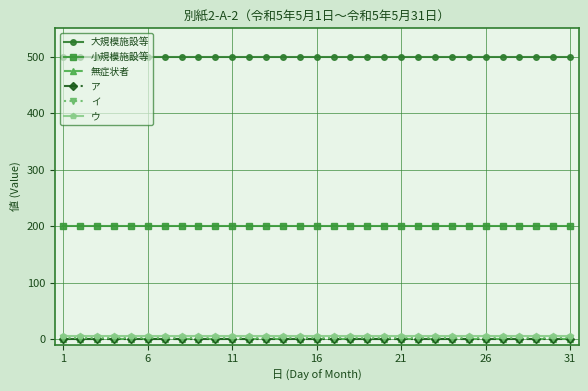

Does the chart have visible grid lines?

Yes